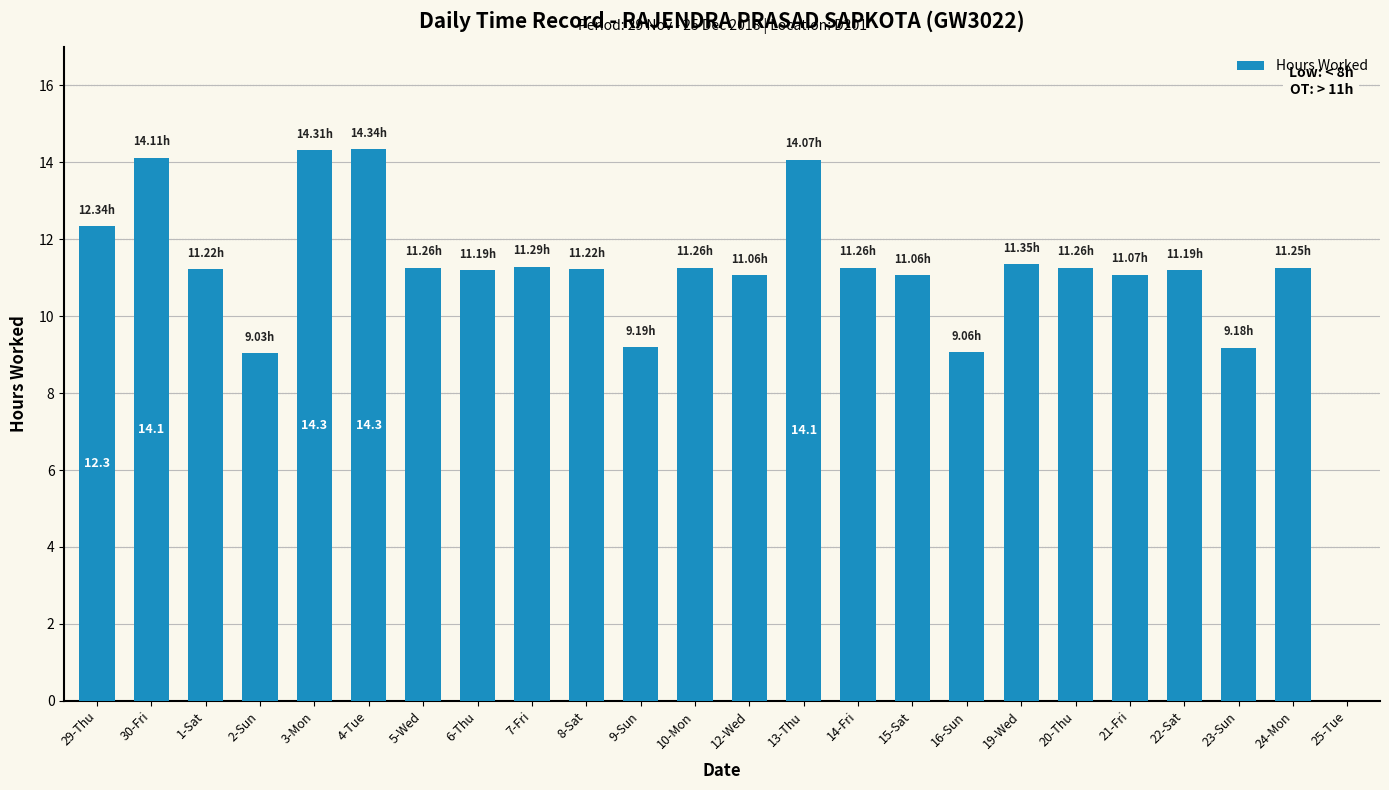

What is the sum of the values at 29-Thu and 10-Mon?

23.6